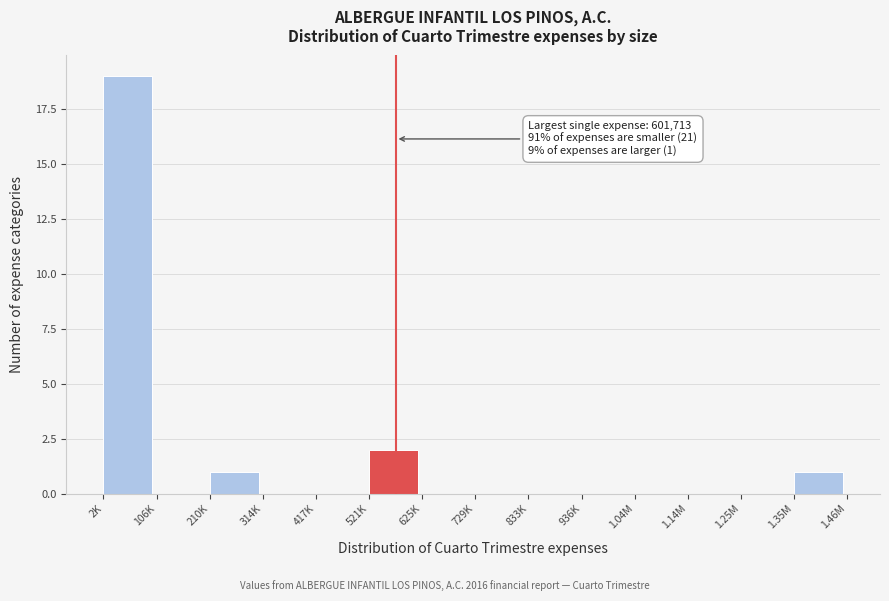

Reading left to right, what are all the values shown in this chart?

2K=19	106K=0	210K=1	314K=0	417K=0	521K=2	625K=0	729K=0	833K=0	936K=0	1.04M=0	1.14M=0	1.25M=0	1.35M=1